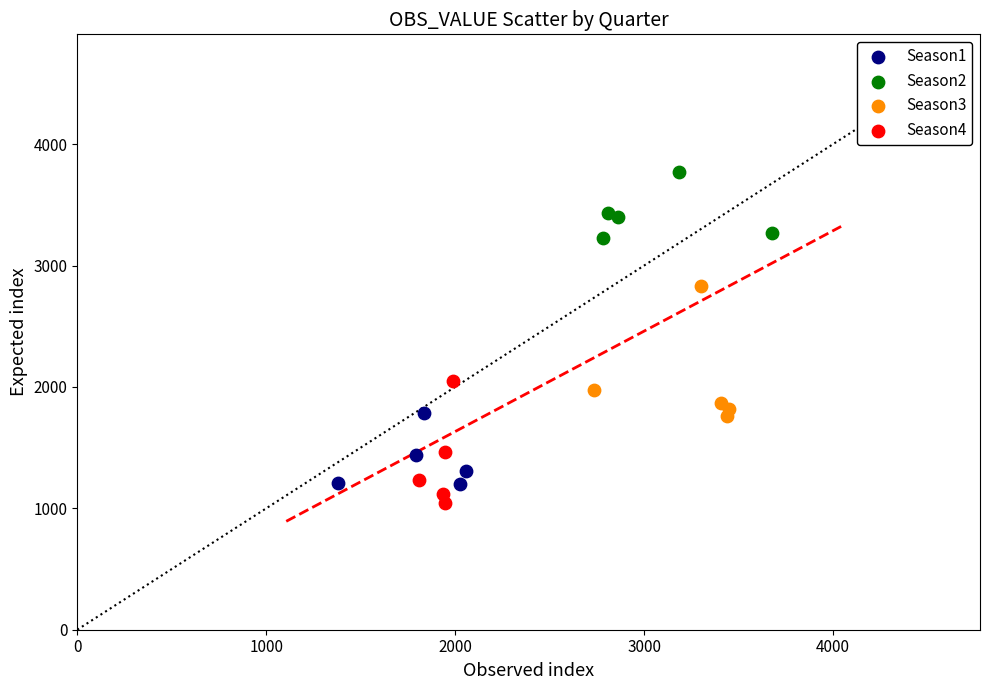

Which series reaches the minimum Y coordinate?

Season4